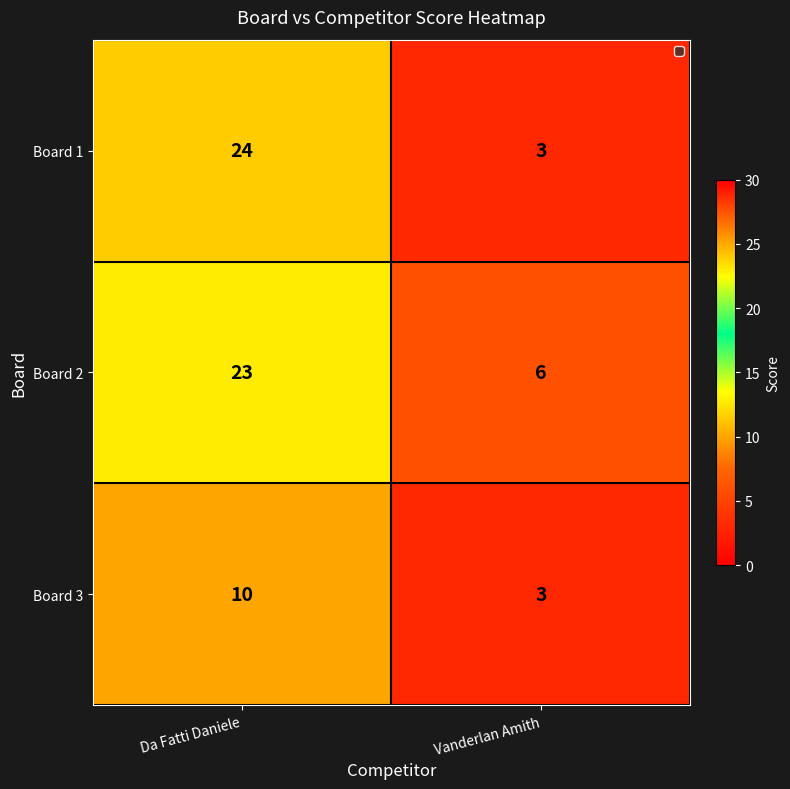

At how many categories does at least one series exceed 20?

1